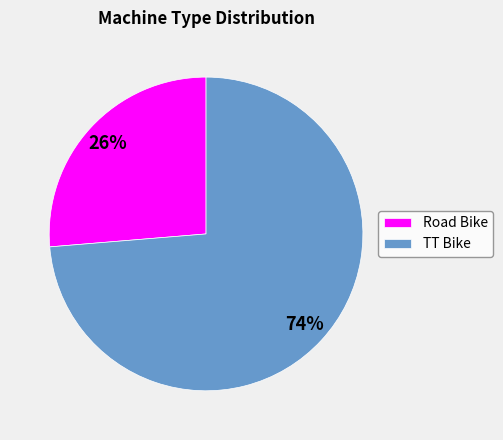

Which slice is the smallest?

Road Bike